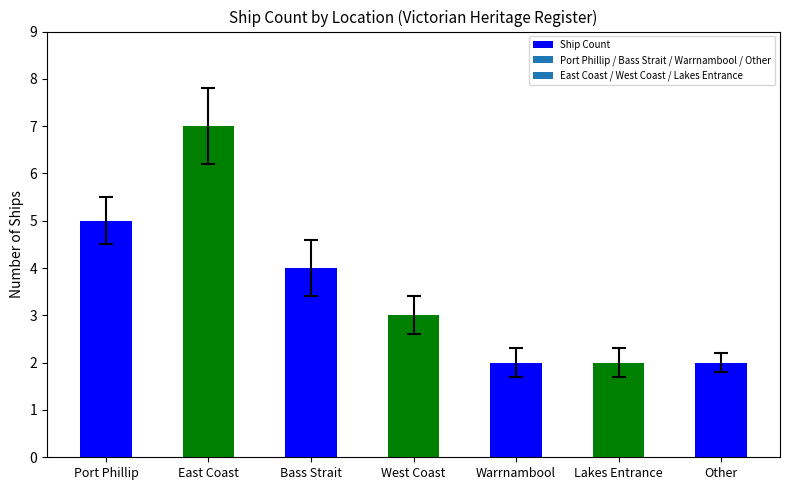

What is the maximum value shown in the chart?

7